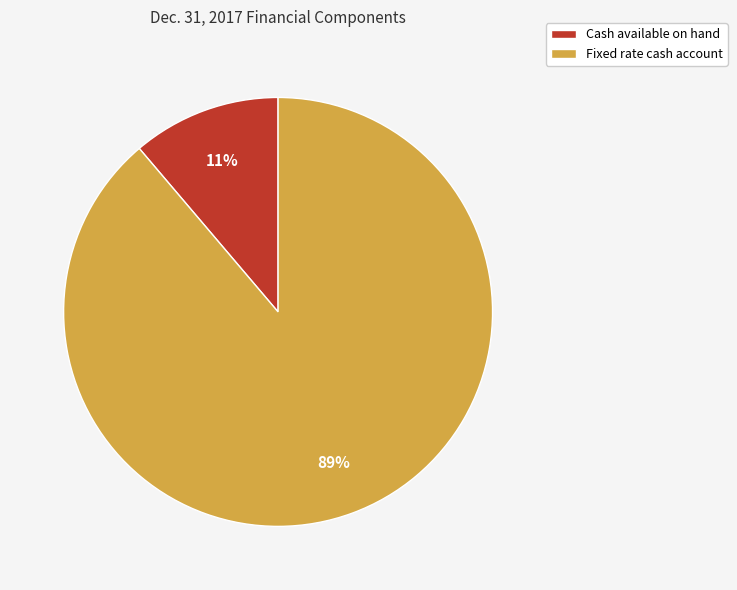

To the nearest percent, what is the average slice percentage?

50%